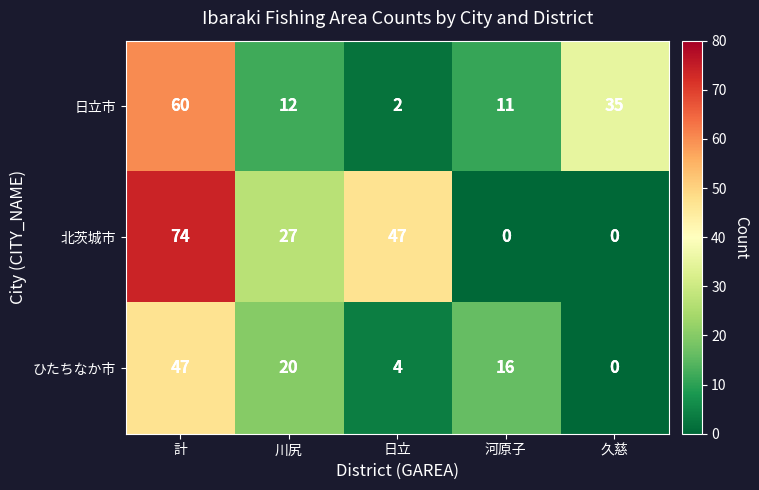

Which label corresponds to the largest value in the chart?

計